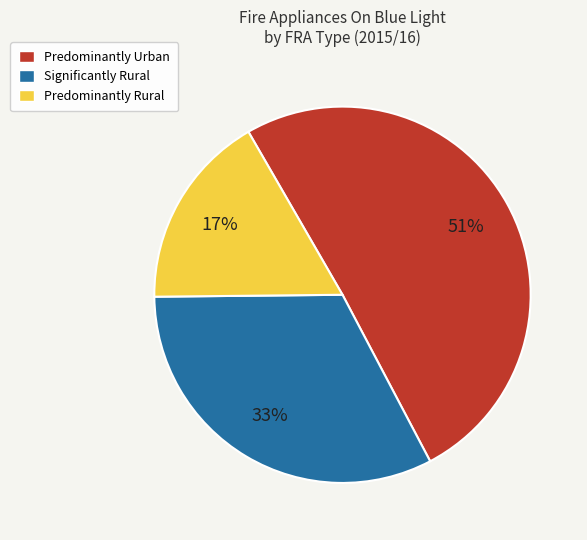

What percentage is the Significantly Rural slice, to the nearest percent?

33%